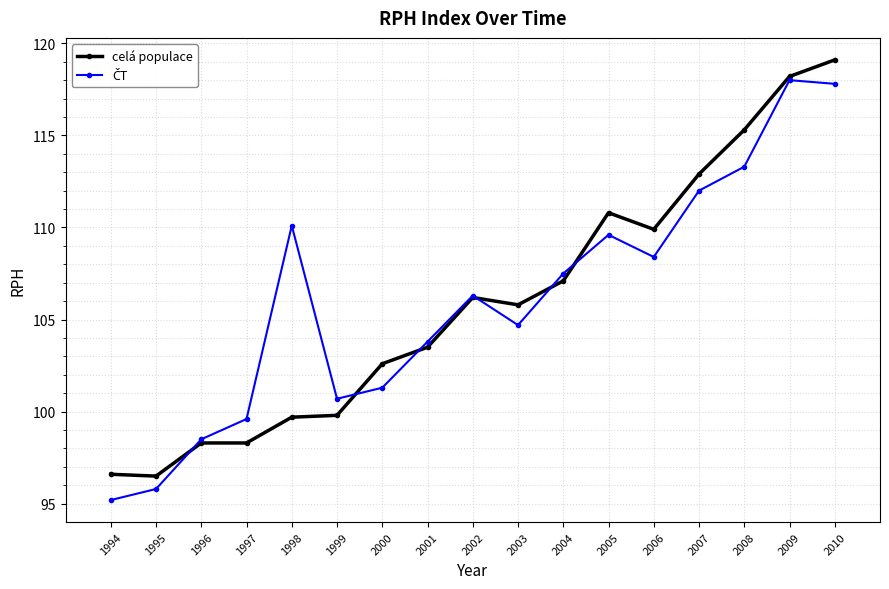

Which series changed the most between 1998 and 2010?

celá populace